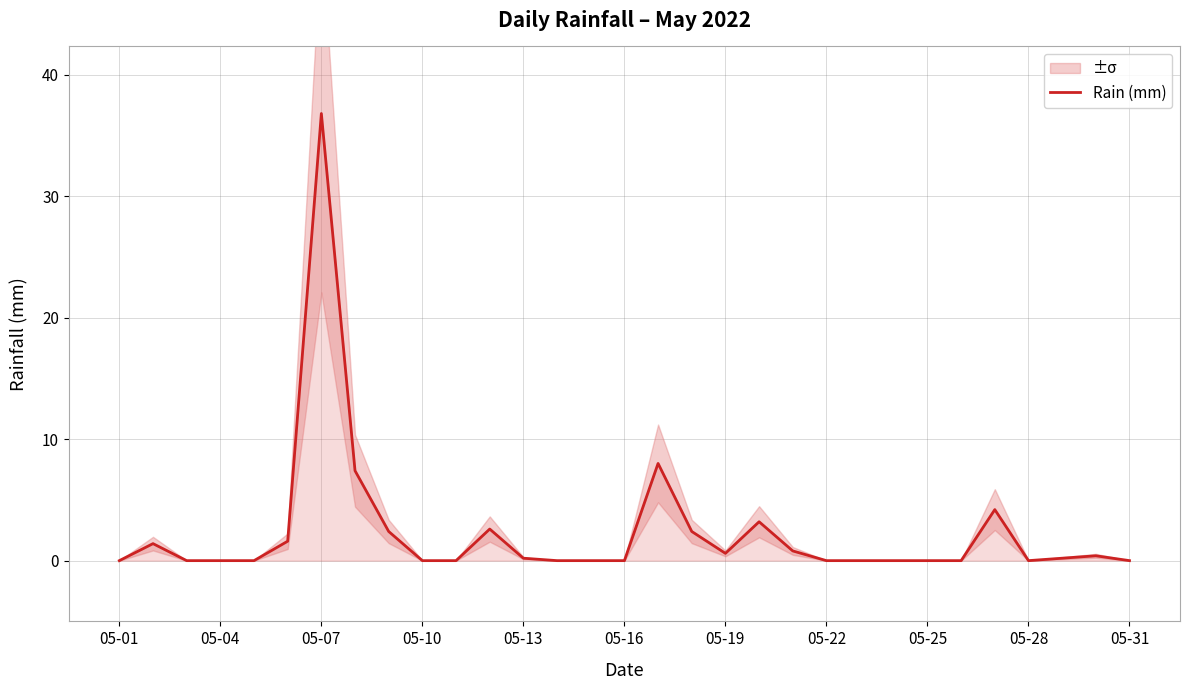

What is the maximum value shown in the chart?

36.8